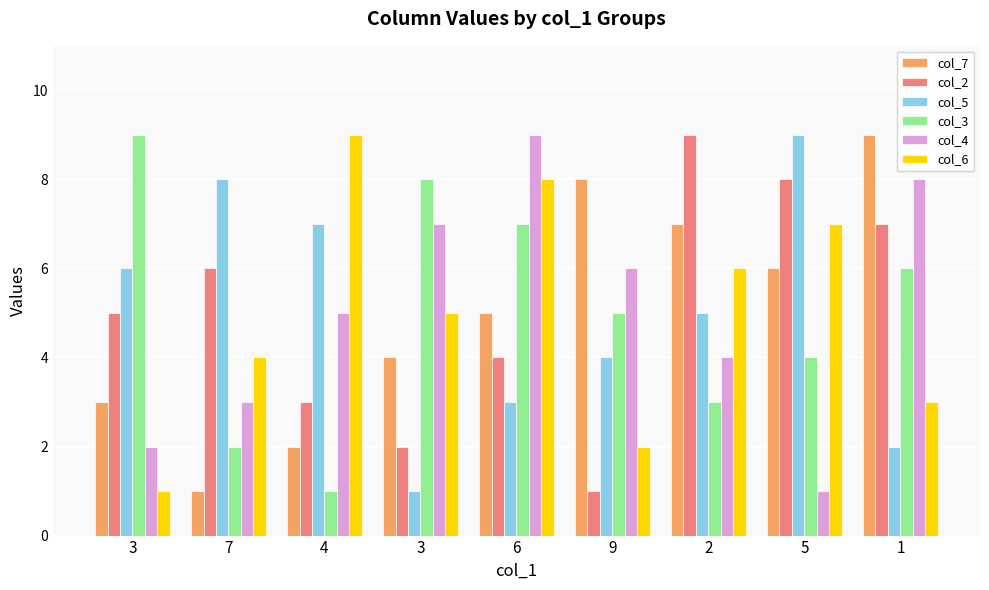

Reading left to right, extract all data points from this chart.

col_7: 3	1	2	4	5	8	7	6	9
col_2: 5	6	3	2	4	1	9	8	7
col_5: 6	8	7	1	3	4	5	9	2
col_3: 9	2	1	8	7	5	3	4	6
col_4: 2	3	5	7	9	6	4	1	8
col_6: 1	4	9	5	8	2	6	7	3